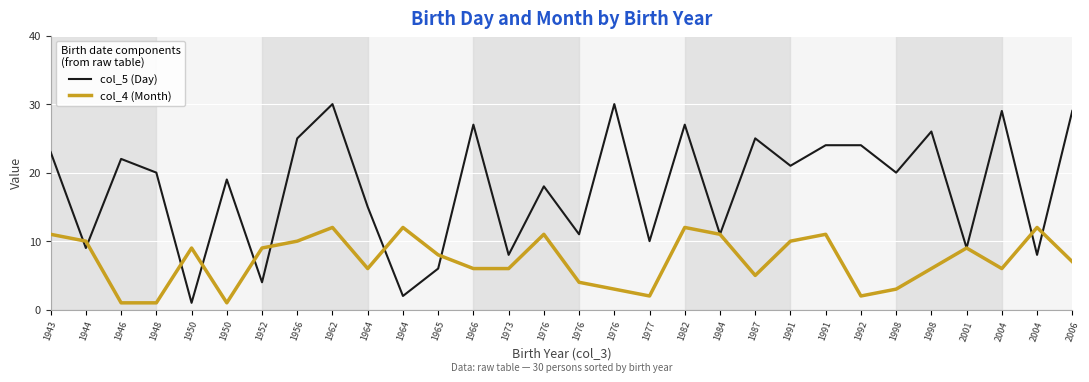

Rank the series at 1944 from lowest to highest value.

col_5 (Day), col_4 (Month)